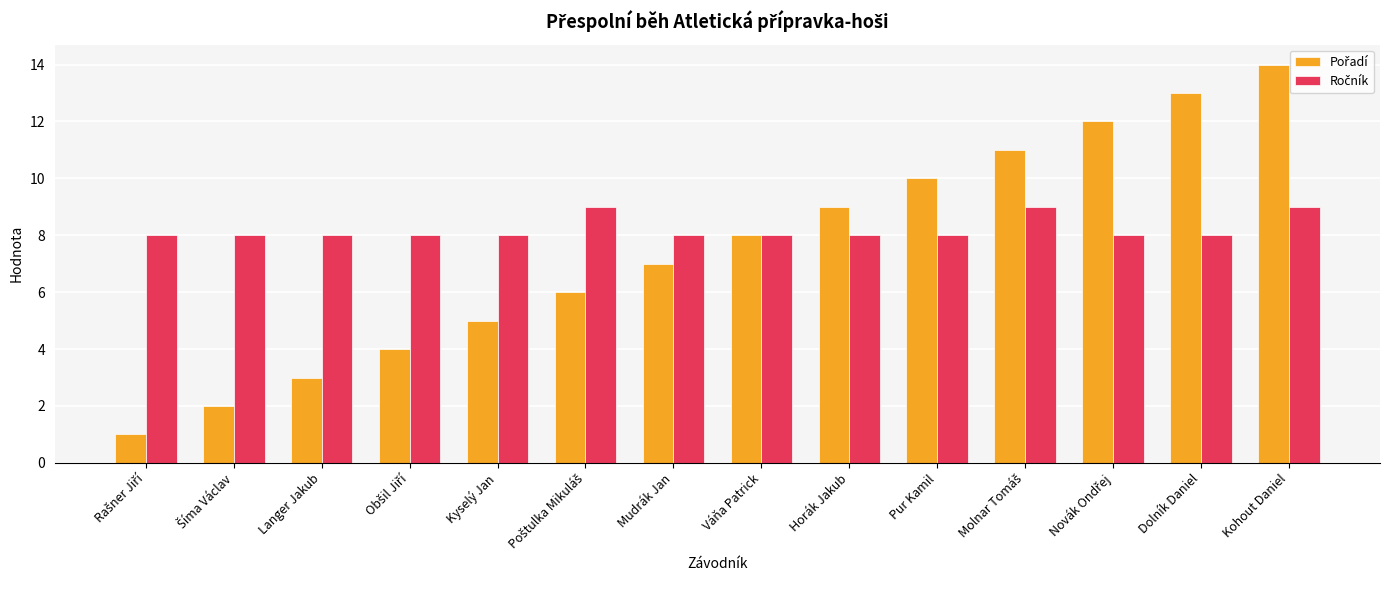

What is the difference between the highest and lowest values at Kyselý Jan?

3